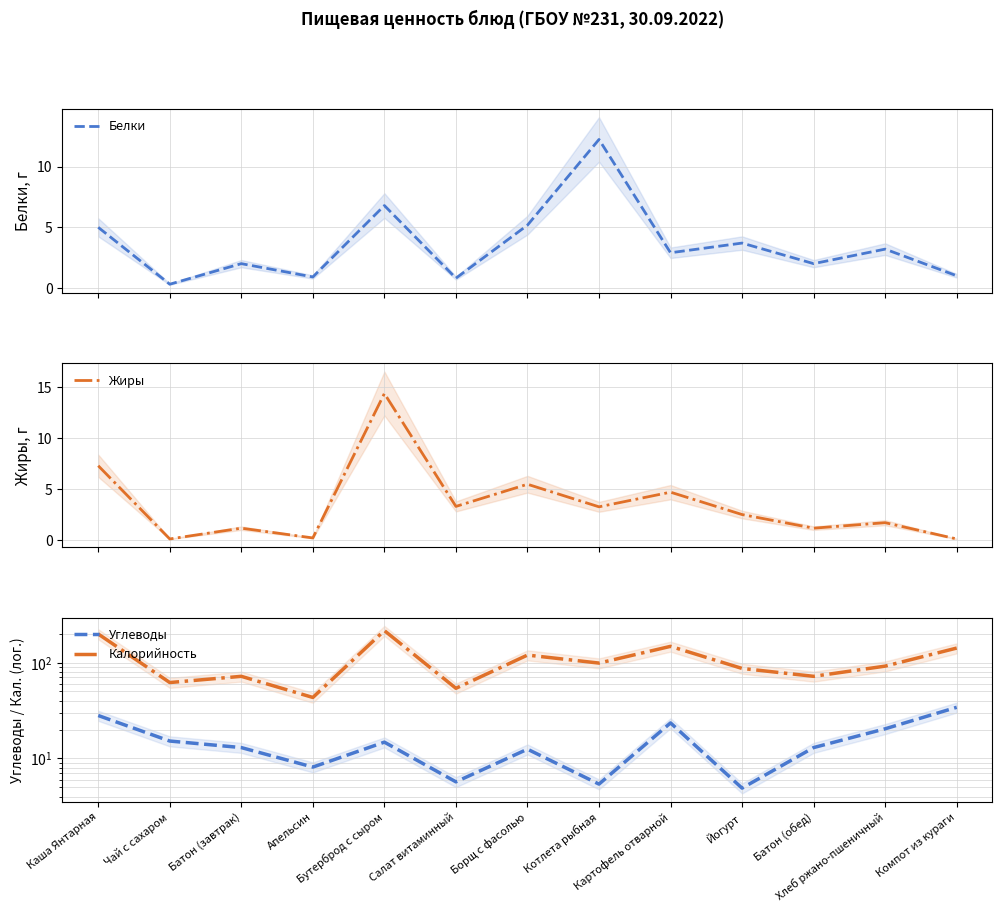

In Белки, how many points are higher than both neighbors (excluding endpoints)?

5